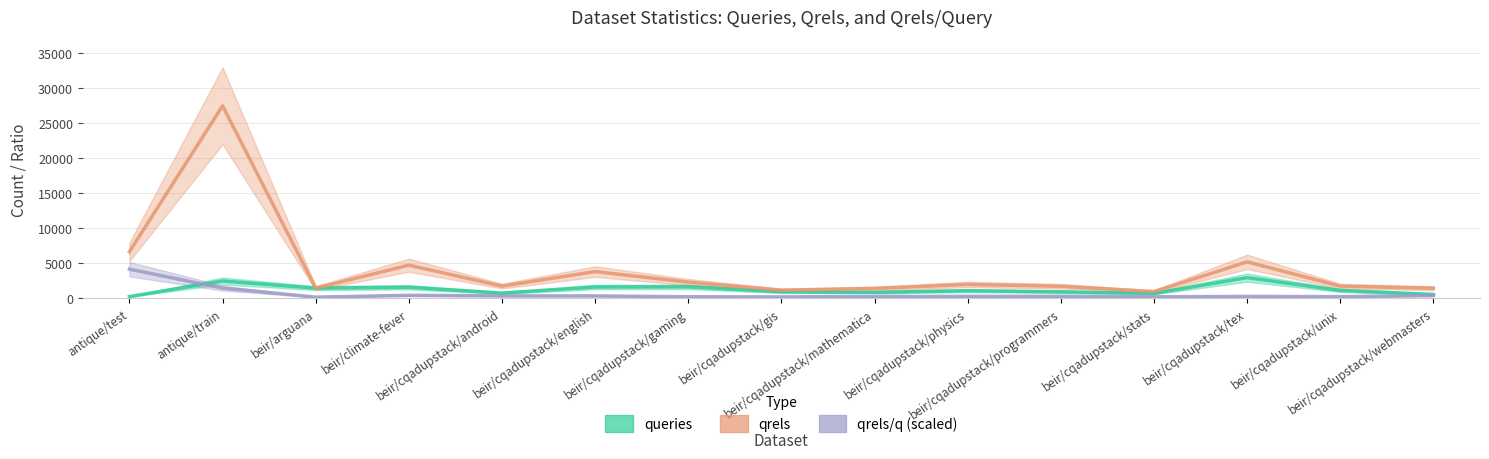

How many distinct data groups are displayed?

3